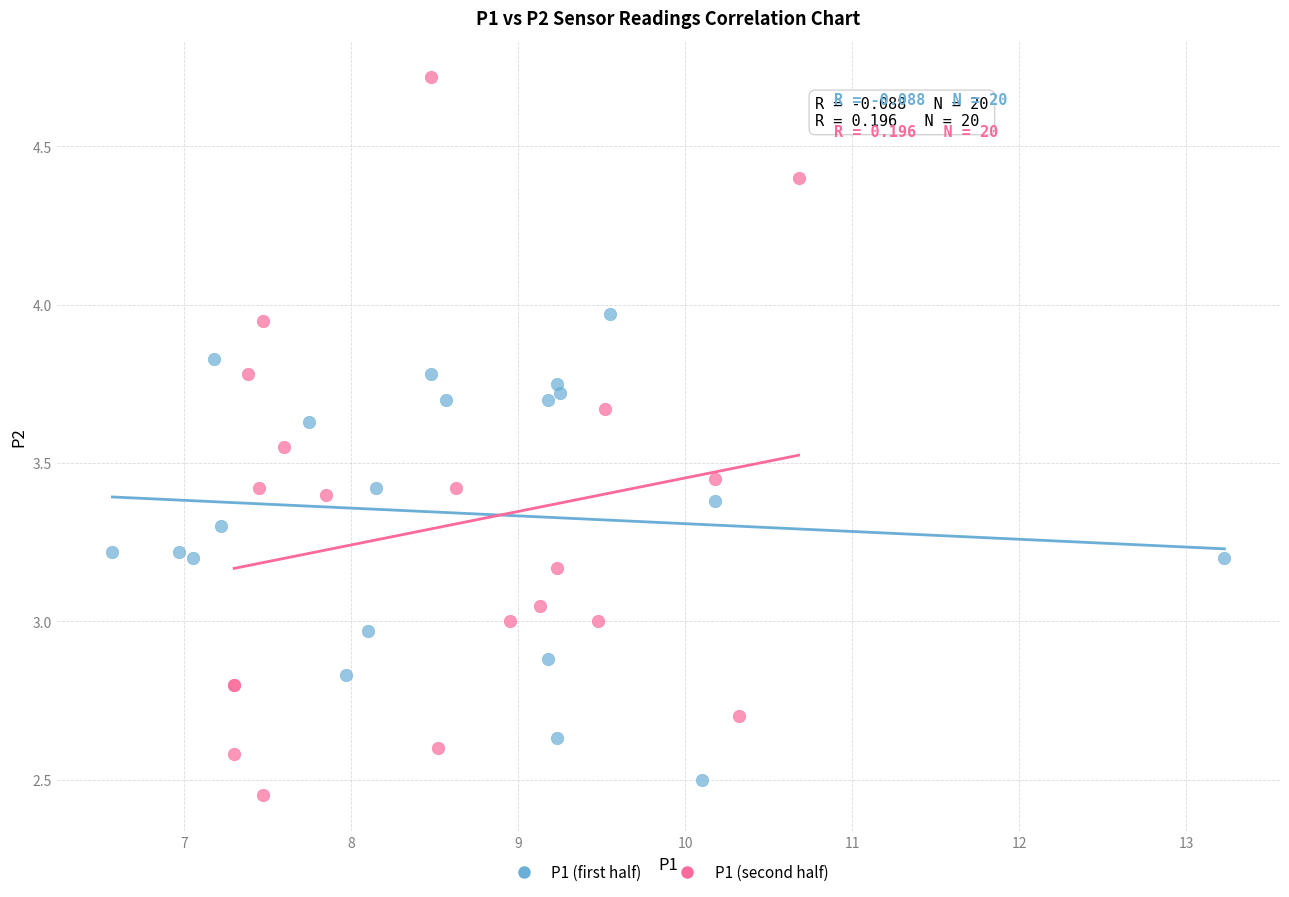

Which series has the widest spread of Y values?

P1 (second half)